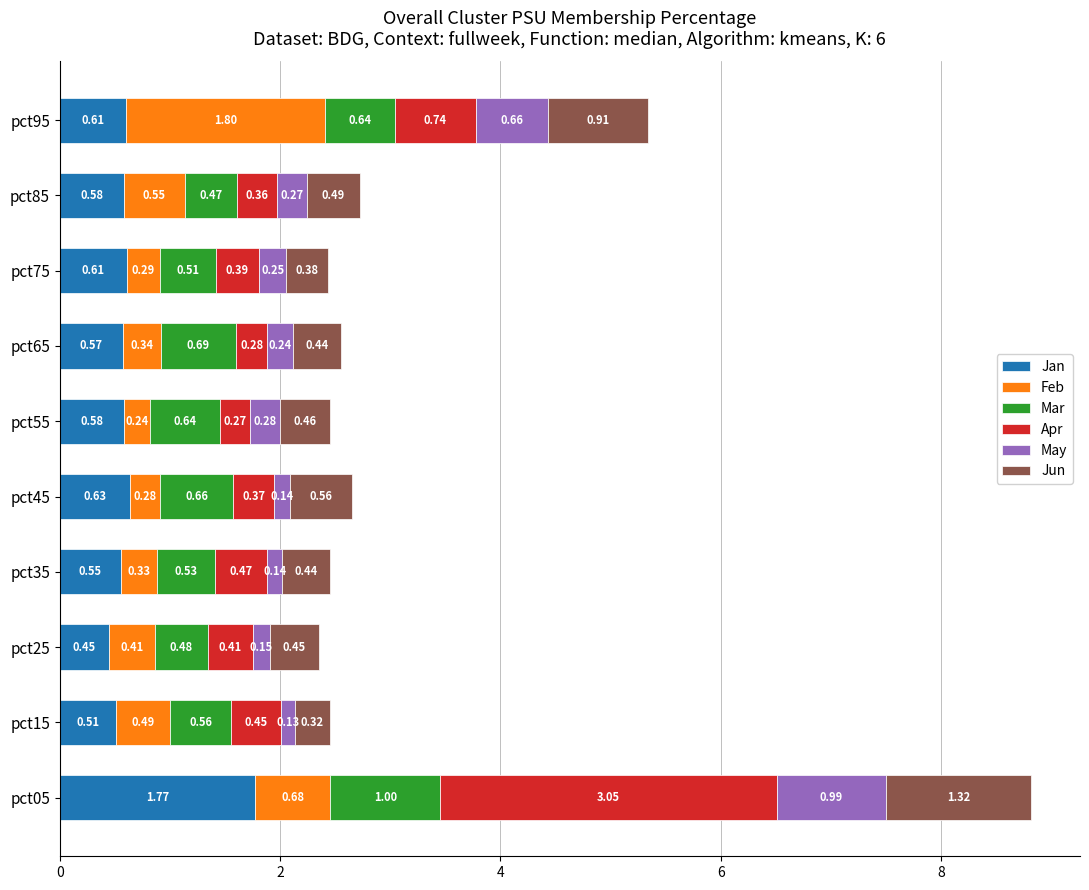

At which category is the sum across all series the highest?

pct05